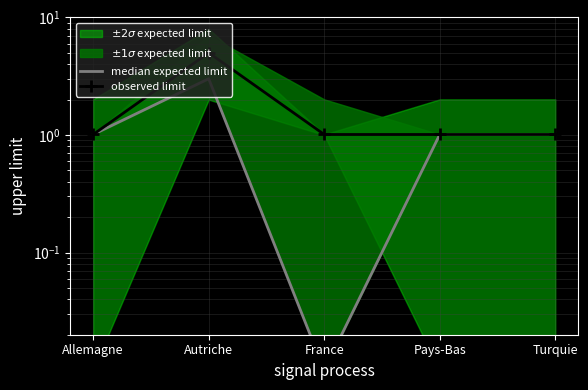

What is the highest value of the observed limit series?

5.0